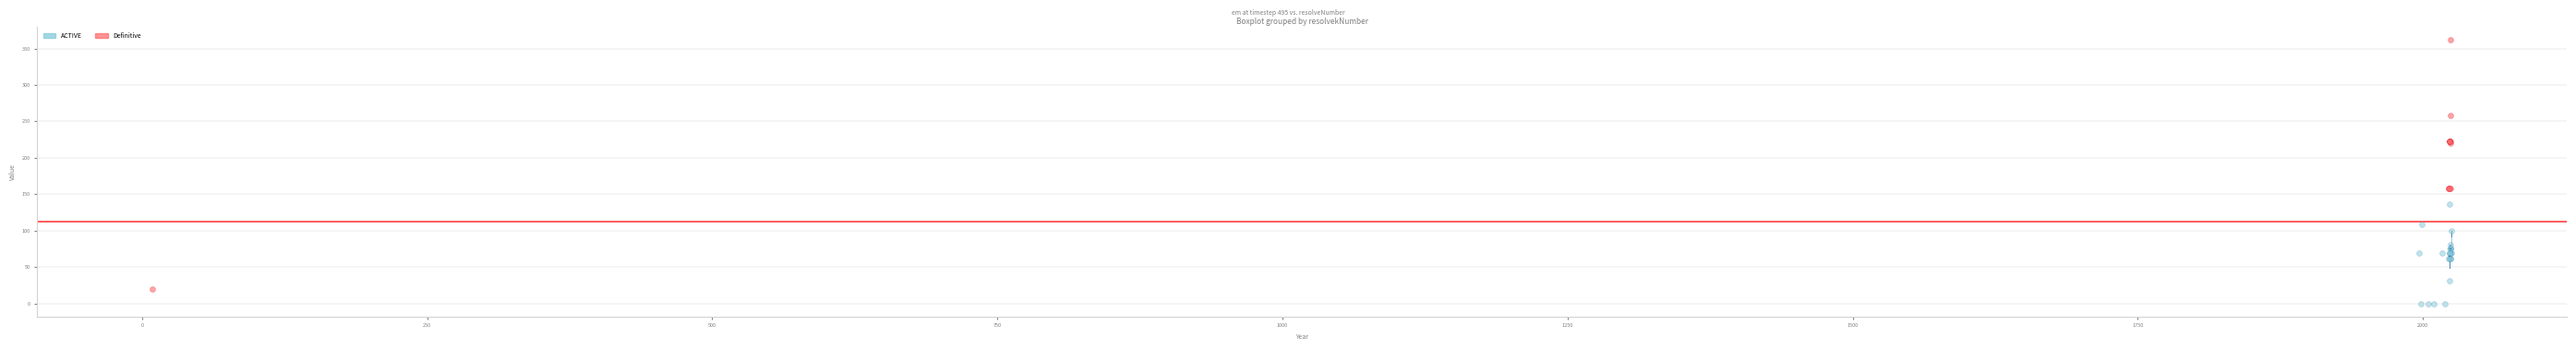

Which series reaches the maximum Y coordinate?

Definitive